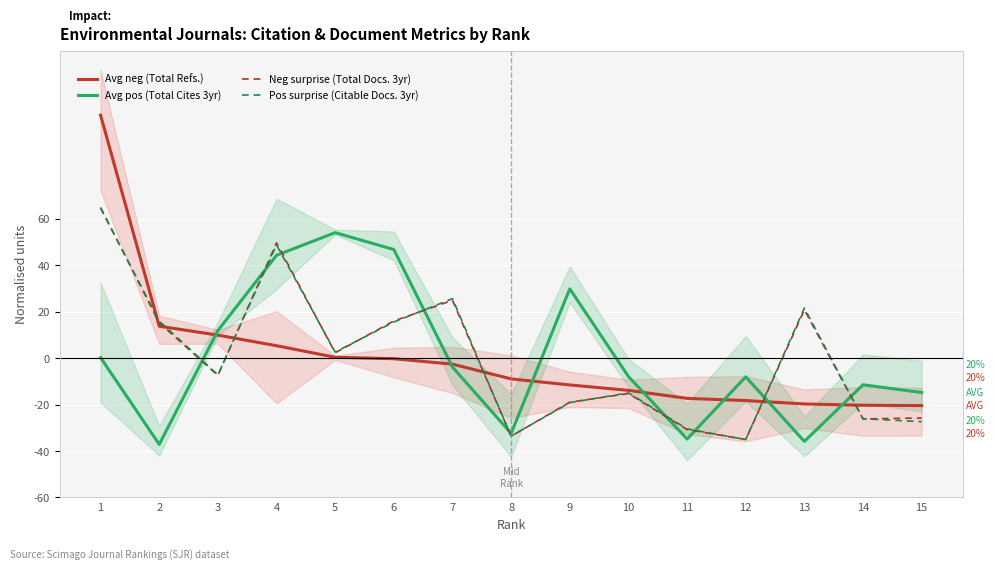

Which series ends up on top after the final intersection of Neg surprise (Total Docs. 3yr) and Avg neg (Total Refs.)?

Avg neg (Total Refs.)